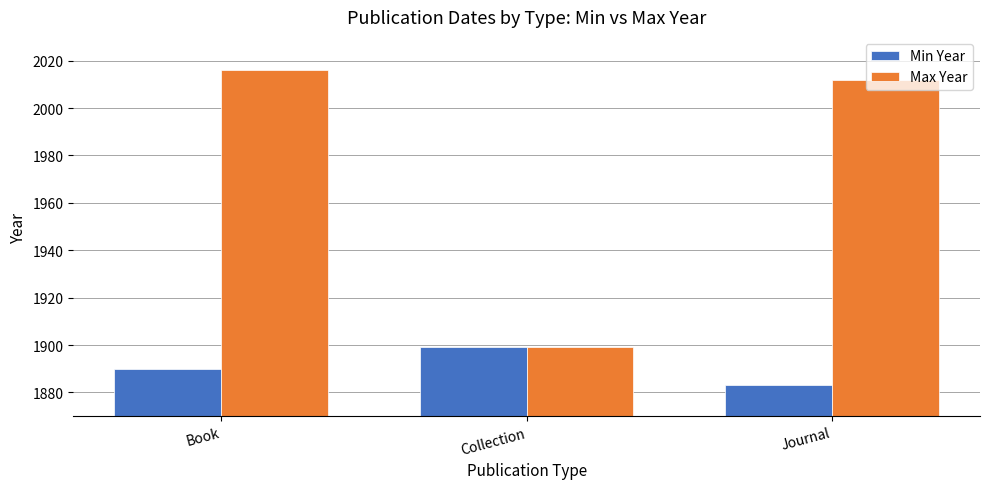

At which category is the sum across all series the highest?

Book